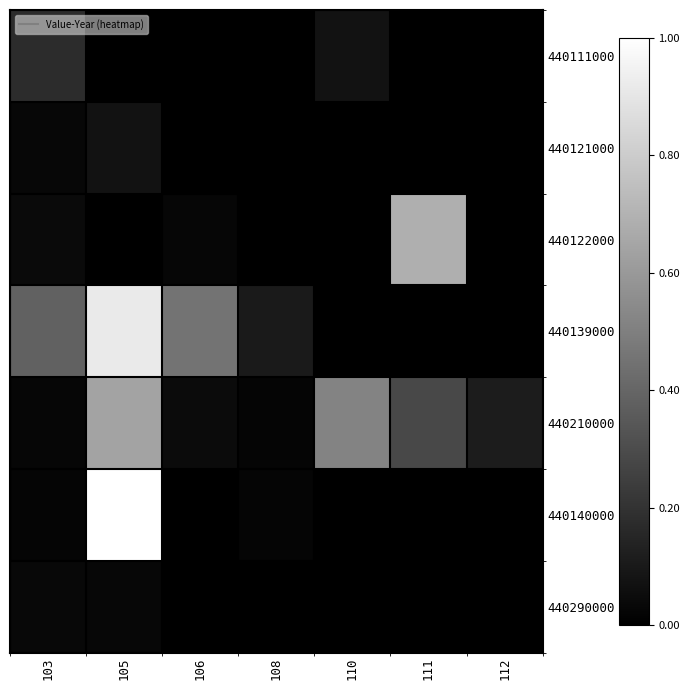

Count the number of data series in this chart.

7